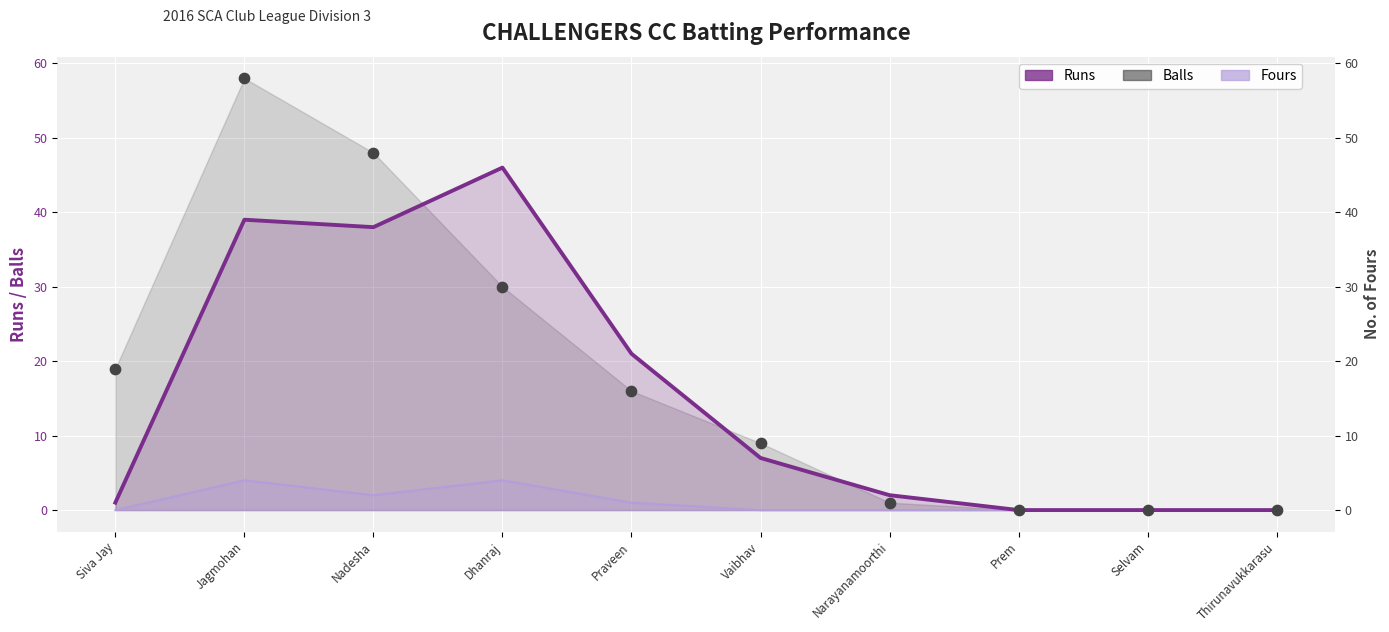

What is the change in value from Siva Jay to Dhanraj?

+45